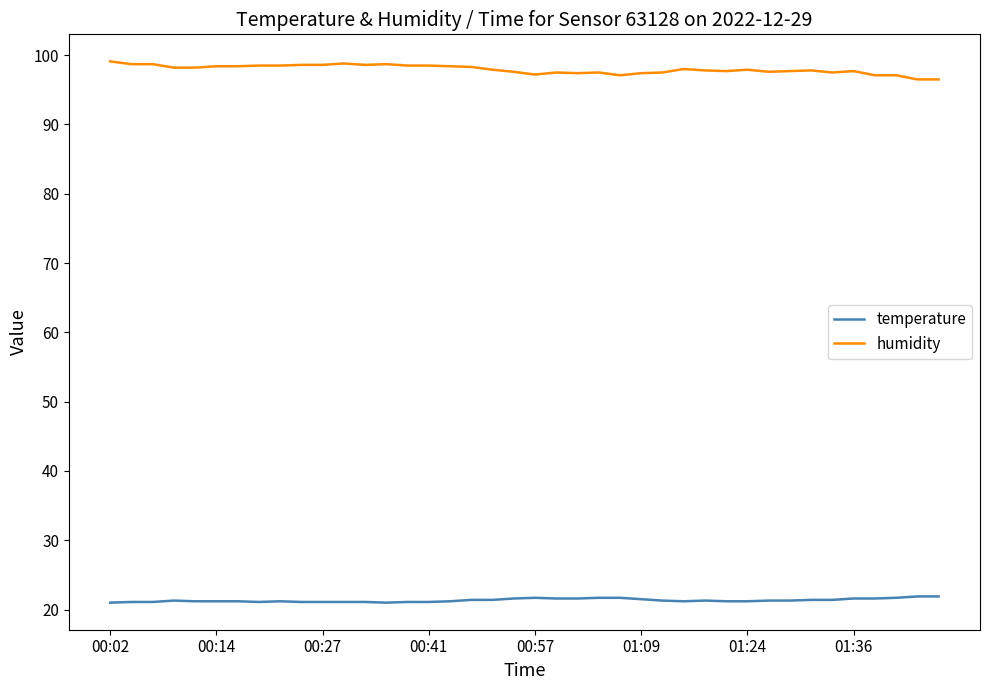

What is the difference between the maximum and minimum values in the humidity series?

2.6